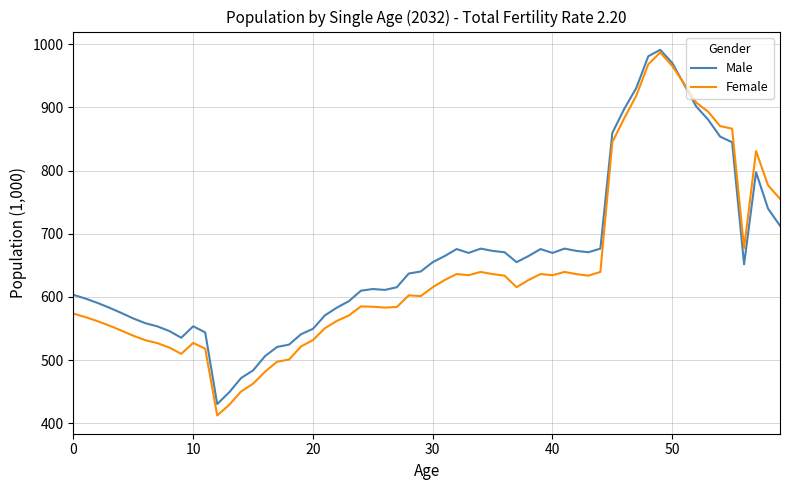

Which series has the largest range (max minus min)?

Female